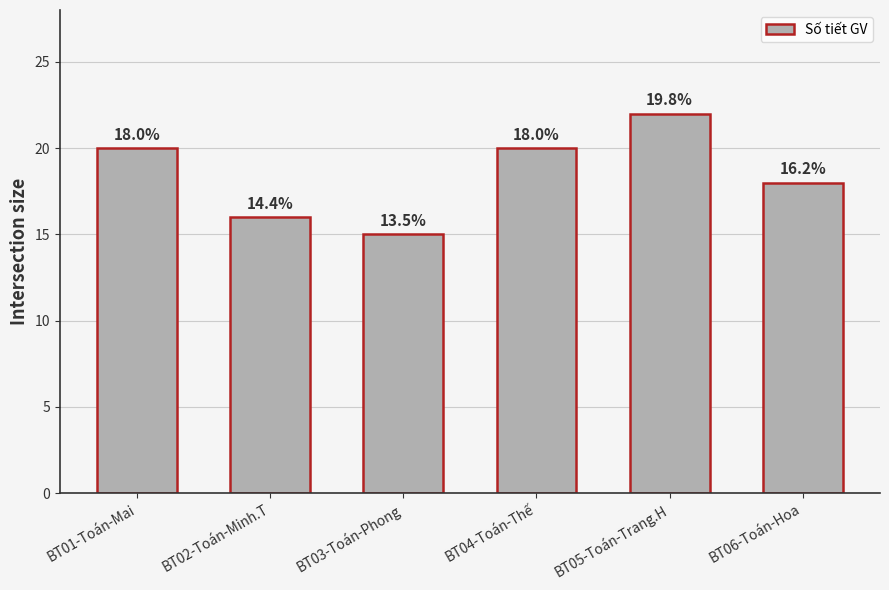

Are the bars horizontal?

No